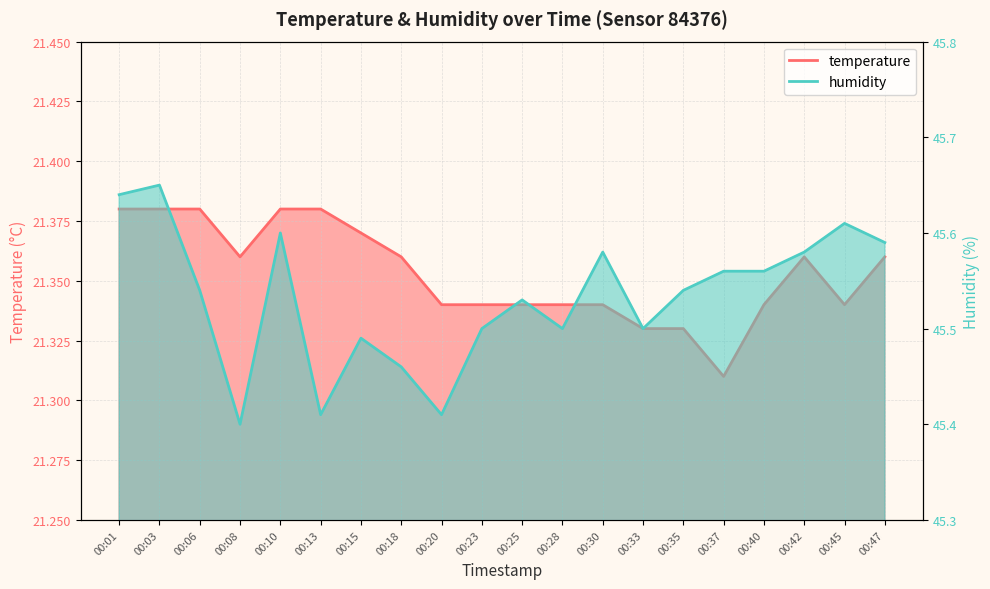

Which has a higher value, 00:35 or 00:15?

00:15